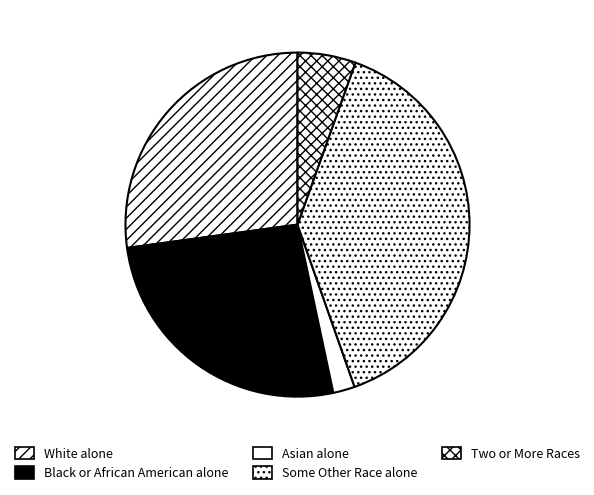

Does any single category account for the majority?

No